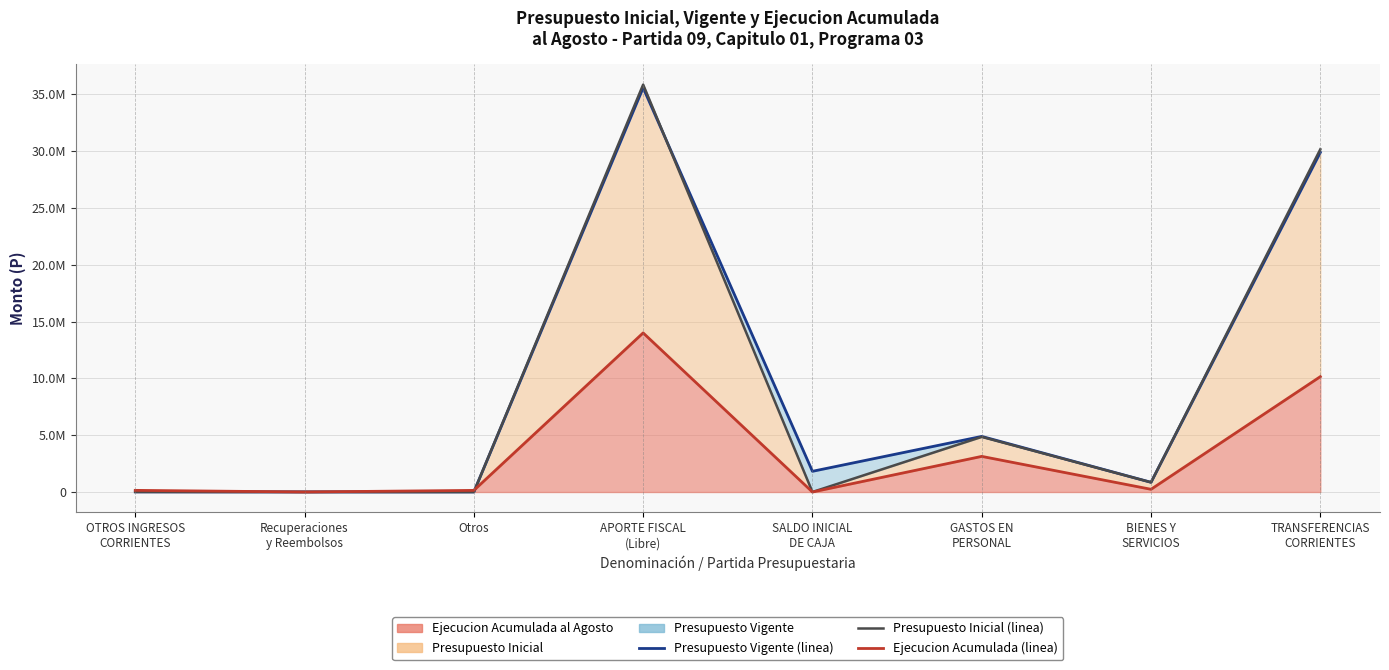

Count the number of categories in the chart.

8